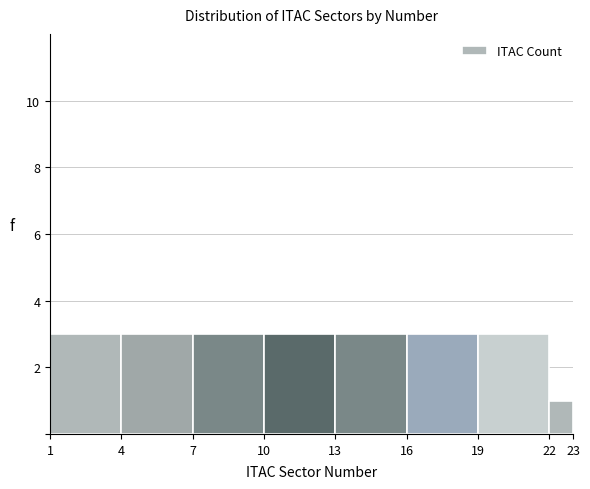

What is the height of the bar covering 1 to 4 on the x-axis? The values are not printed on the chart, so give them approximately, as read against the axis.

3